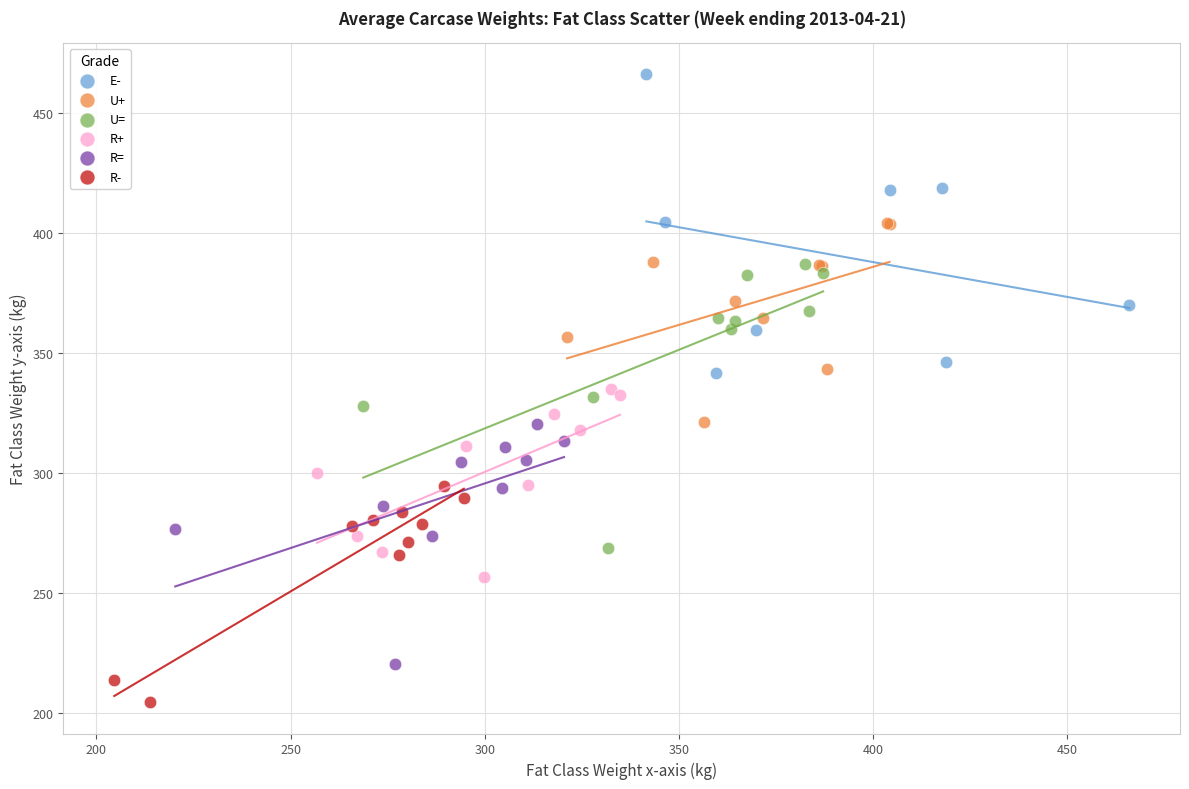

Which series contains the lowest Y value?

R-